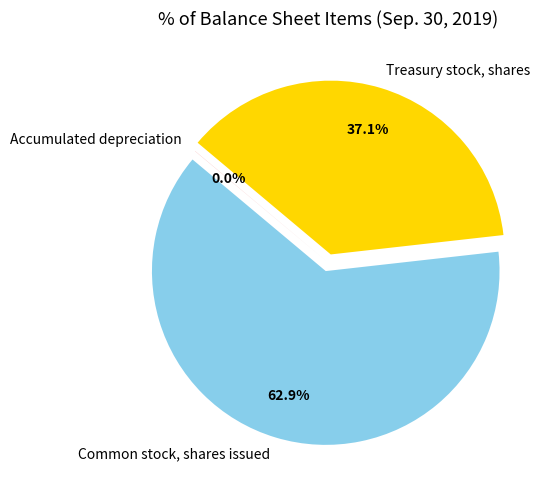

What percentage is the Treasury stock, shares slice, to the nearest percent?

37%